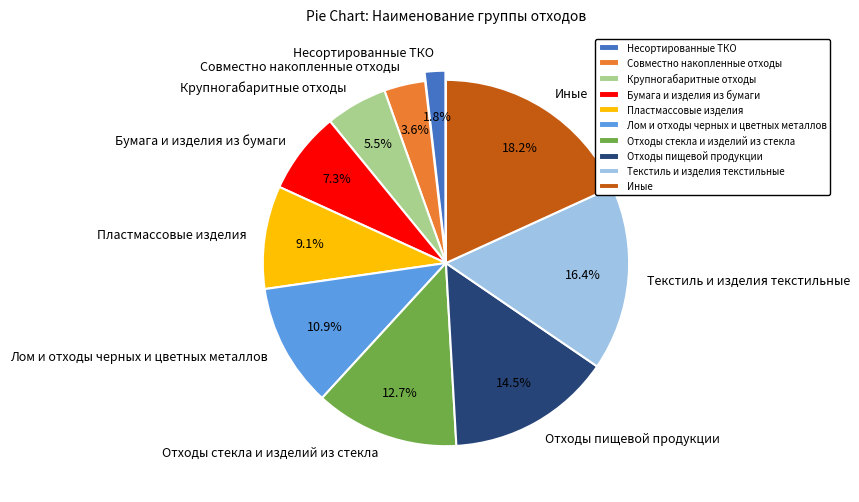

To the nearest percent, what is the average slice percentage?

10%